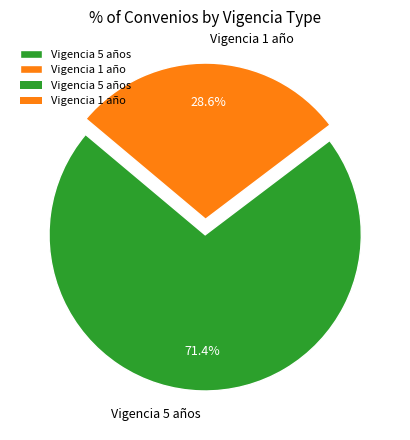

What is the ratio of the value at Vigencia 1 año to the value at Vigencia 5 años?

0.4